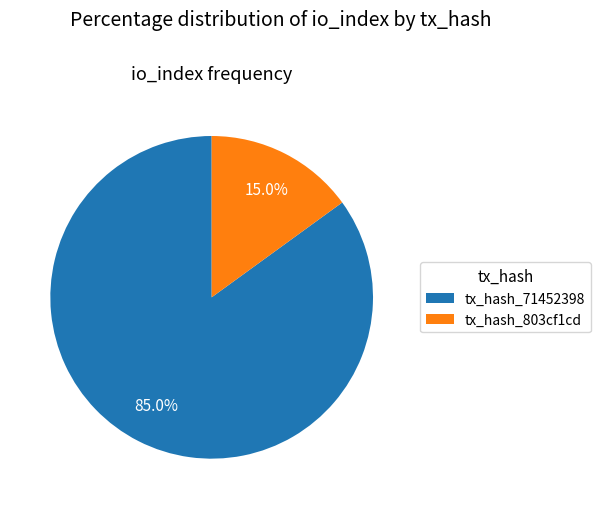

Combined, do tx_hash_71452398 and tx_hash_803cf1cd account for over 50%?

Yes